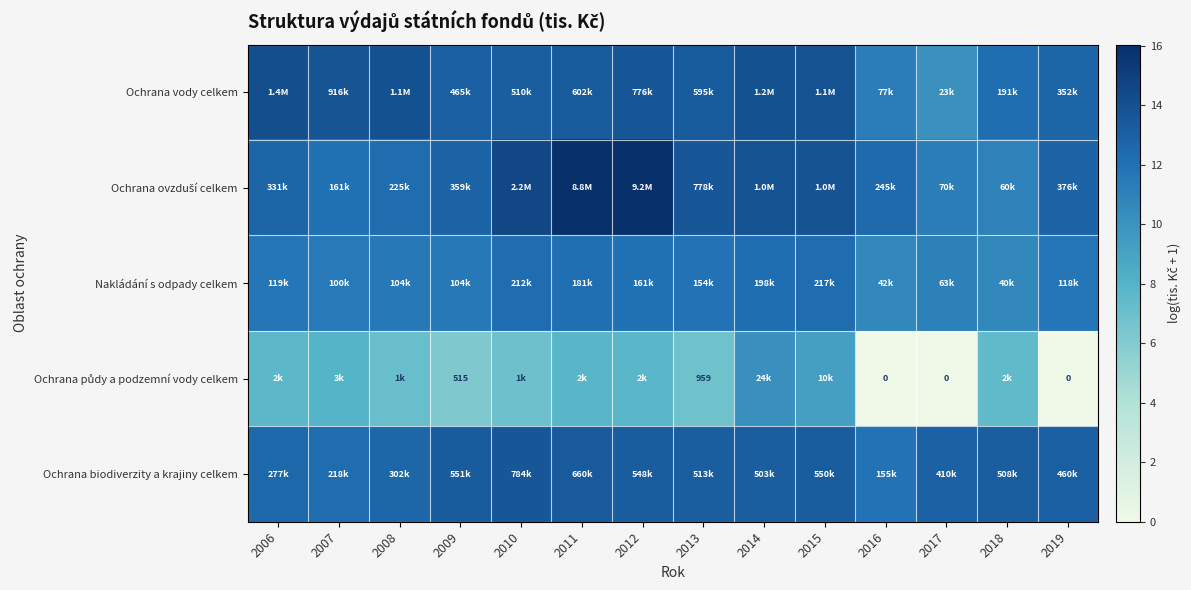

Is the value of Ochrana vody celkem at 2007 greater than the value of Ochrana ovzduší celkem at 2008?

Yes